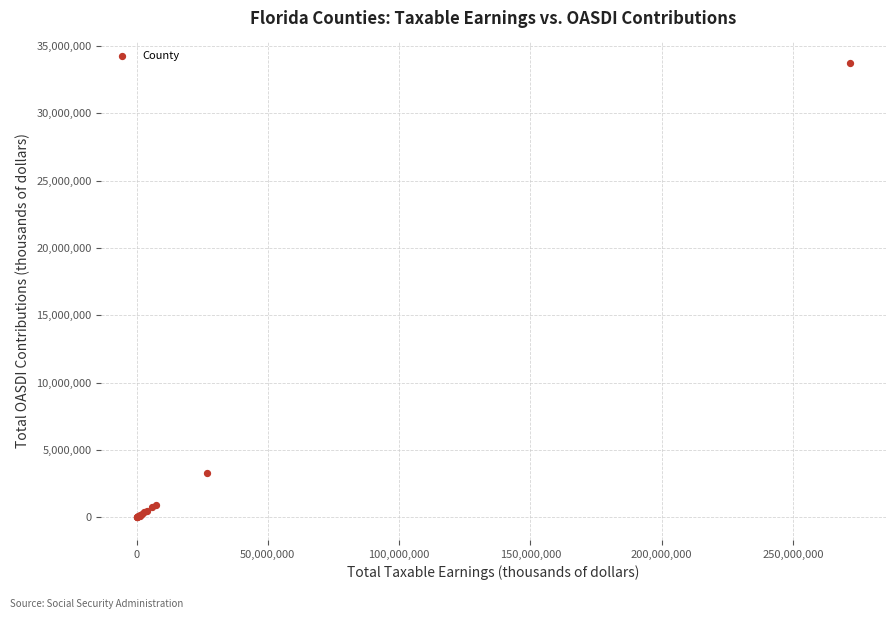

What Y value in the scatter plot is closest to 16859494?

3305925